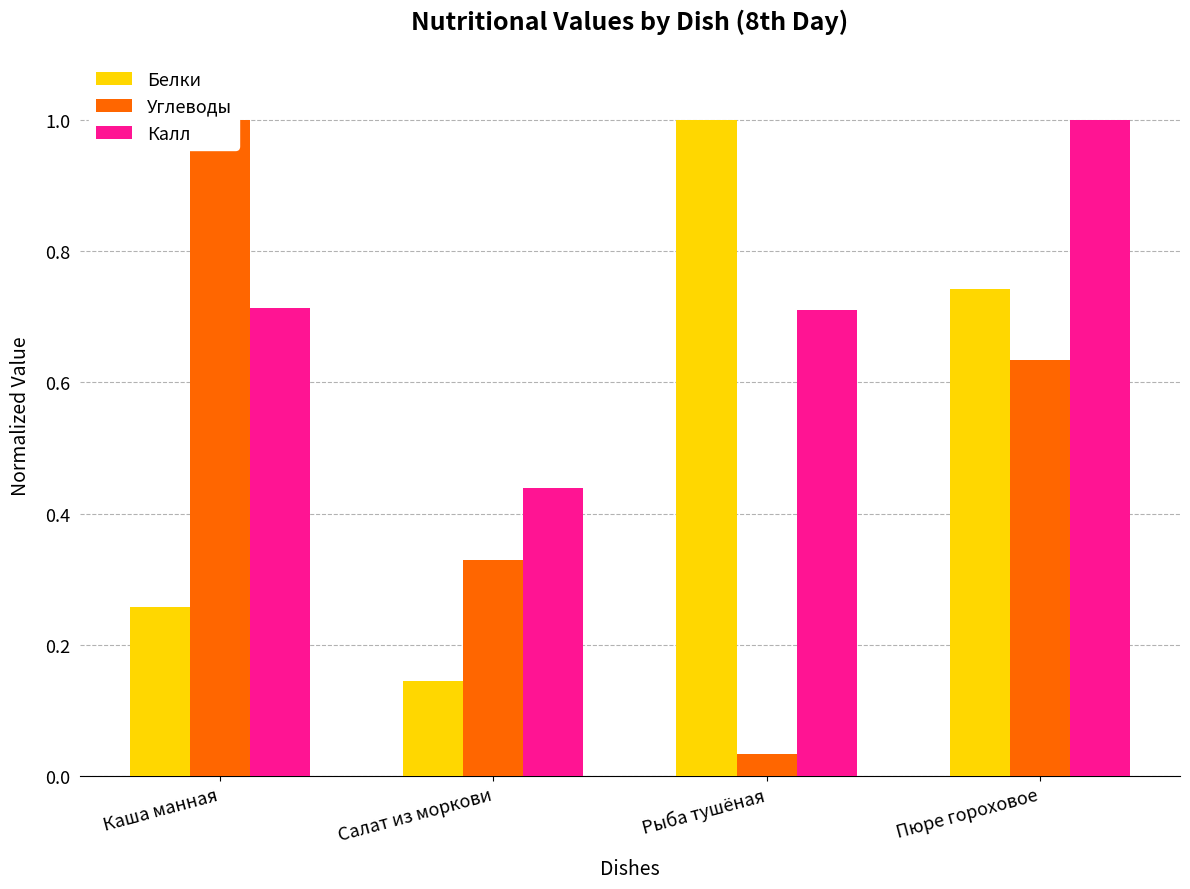

How many groups of bars are there?

4